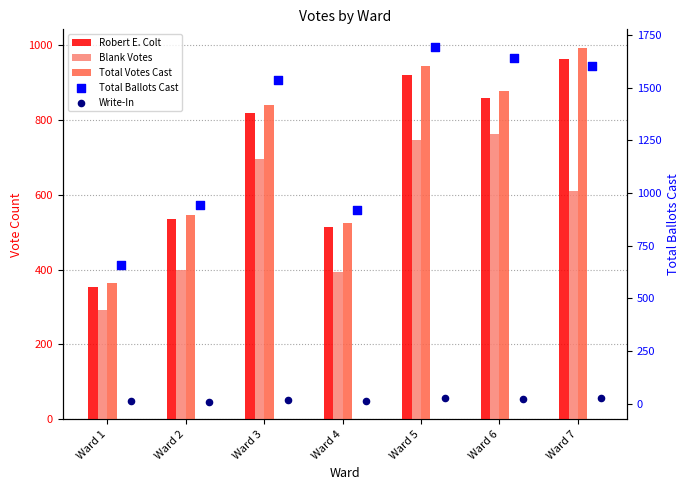

Which series has the widest spread of Y values?

Total Ballots Cast